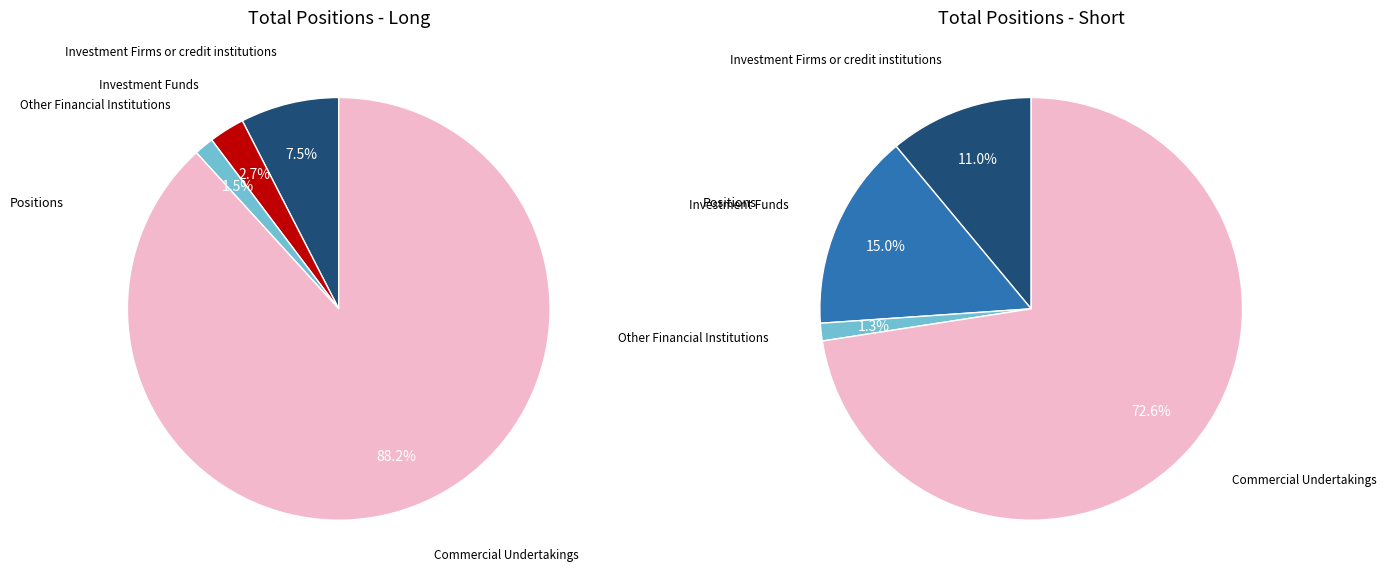

Which slice is the largest?

Commercial Undertakings